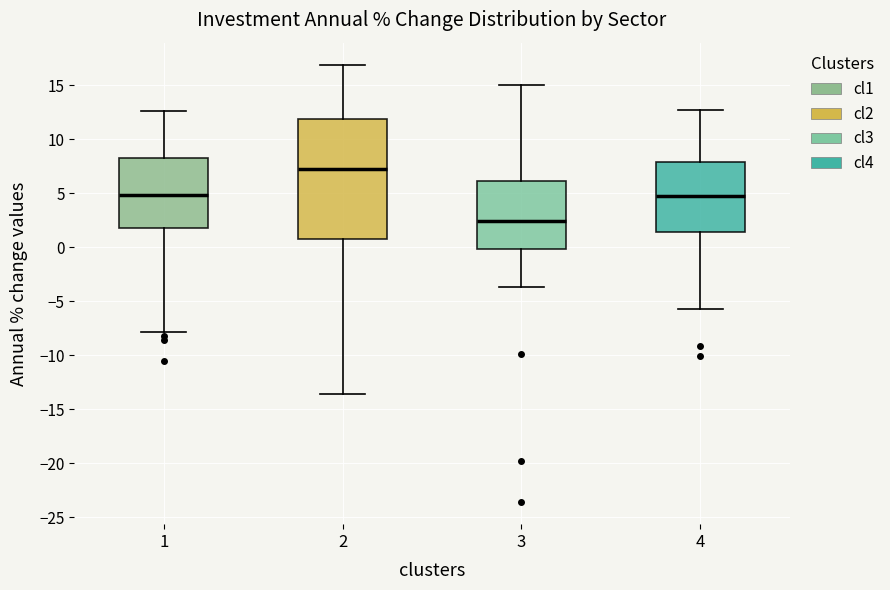

Which box's median line is the lowest?

3